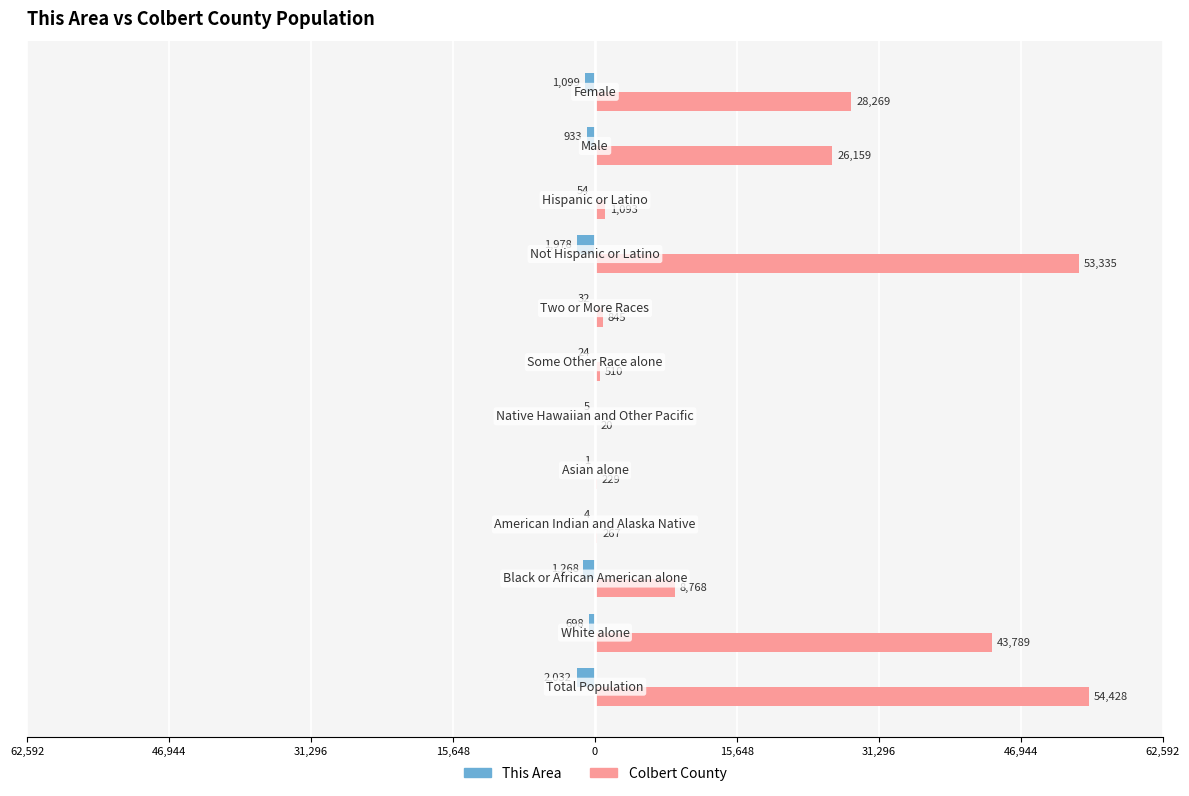

Which series has the widest spread of values?

Colbert County